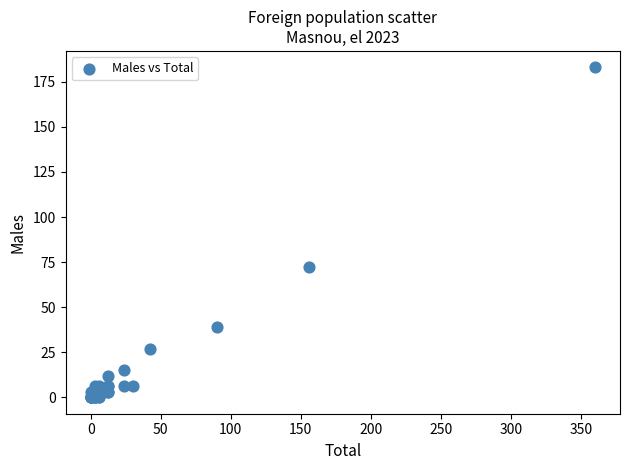

What Y value in the scatter plot is closest to 91?

72